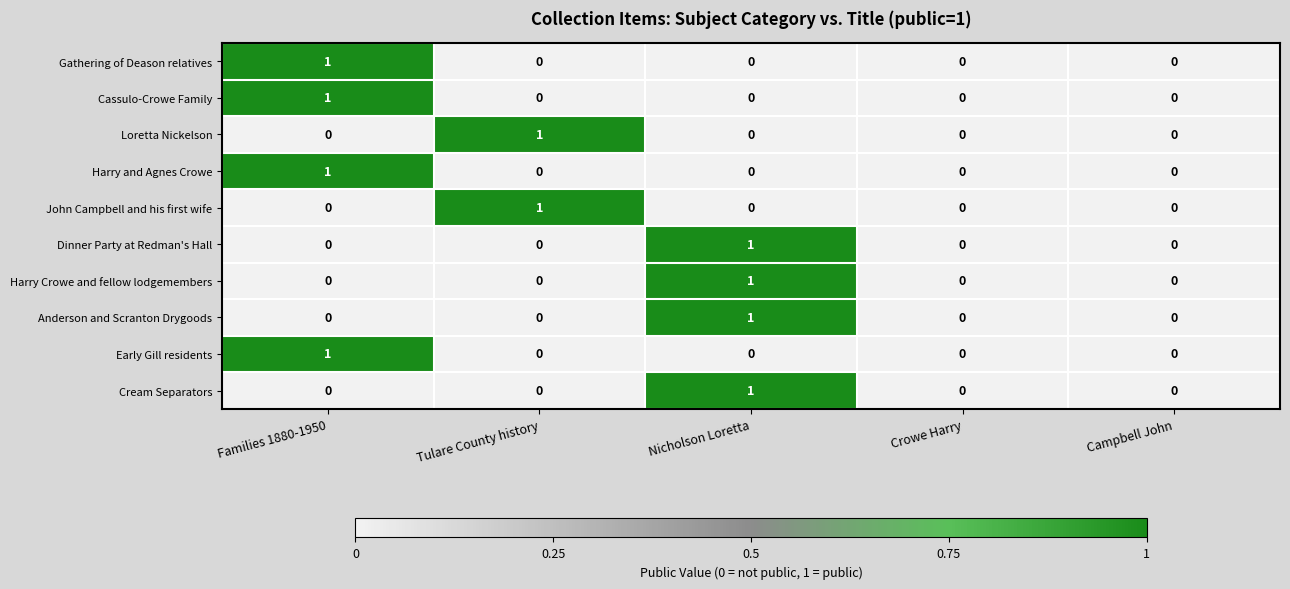

True or false: Harry and Agnes Crowe has a value of 0 at Tulare County history.

True